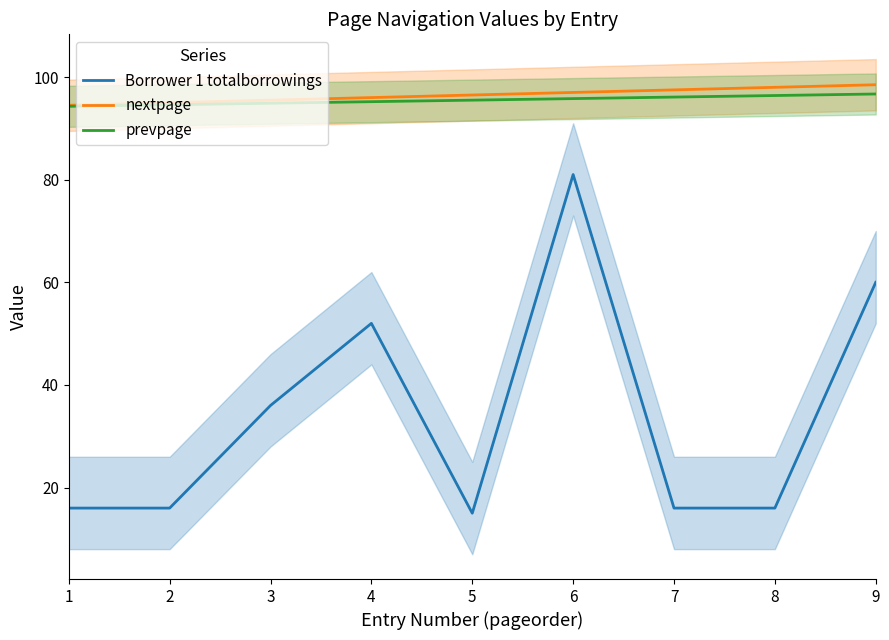

What is the smallest value displayed?

15.0